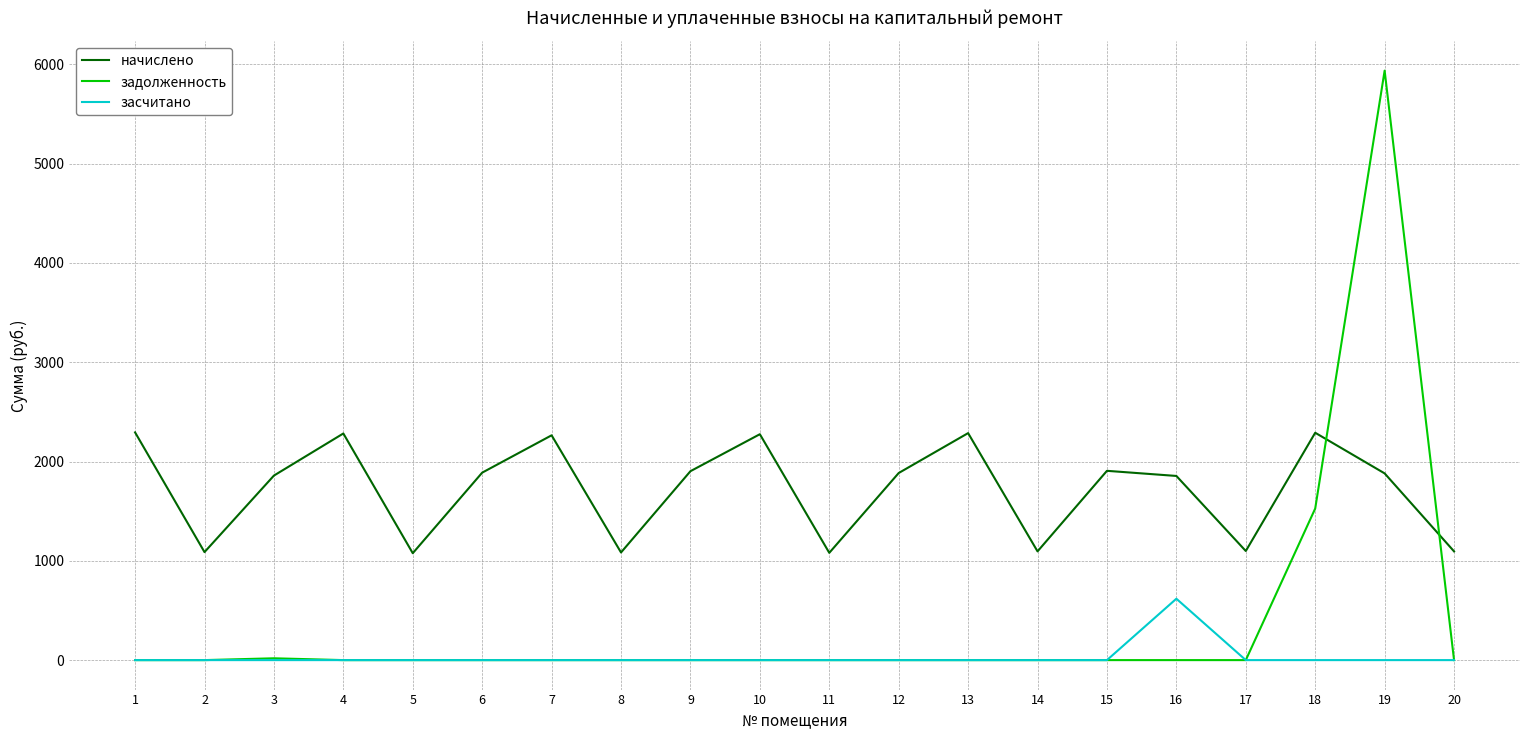

Which series changed the most between 15 and 18?

задолженность